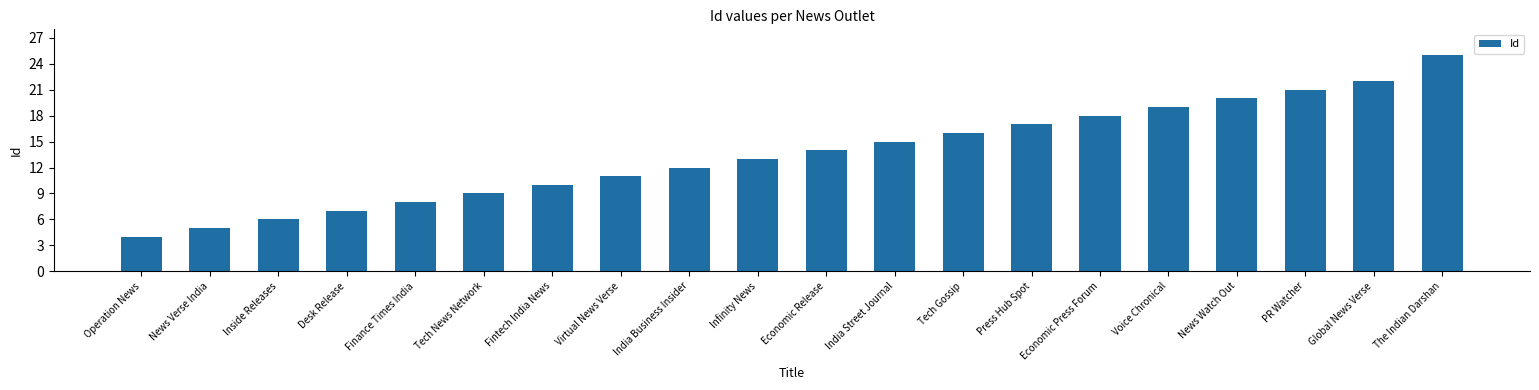

Reading right to left, list all the values displayed in this chart.

25	22	21	20	19	18	17	16	15	14	13	12	11	10	9	8	7	6	5	4